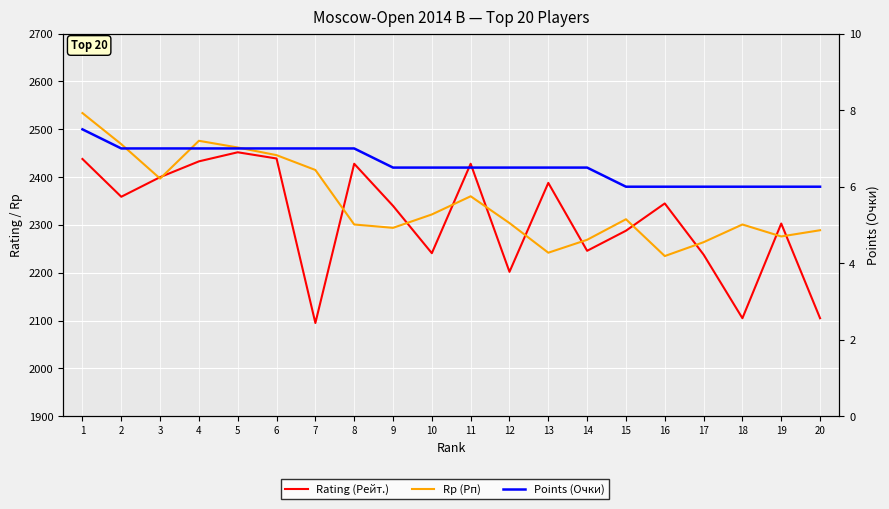

What is the difference between the highest and lowest values at 12?

2297.5